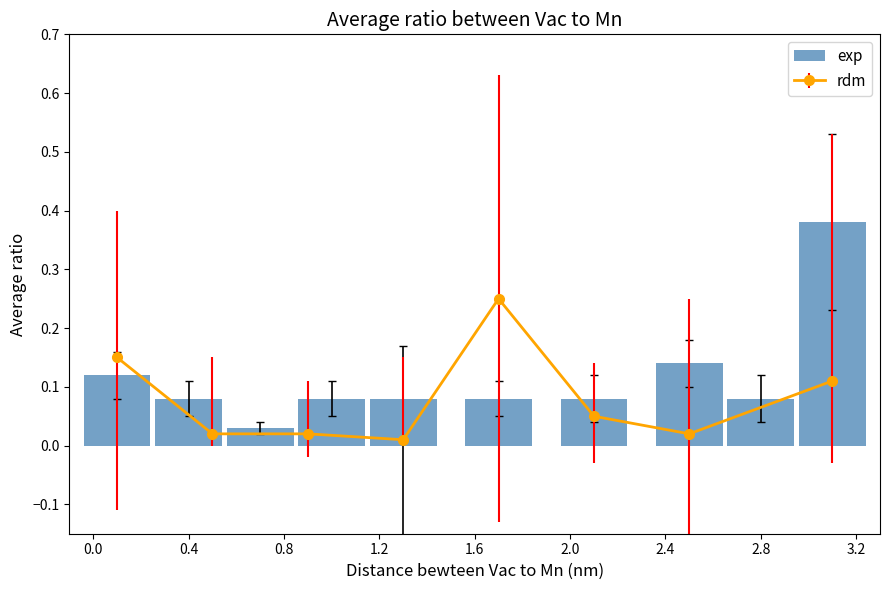

What is the label of the 7th bar from the left?

2.0